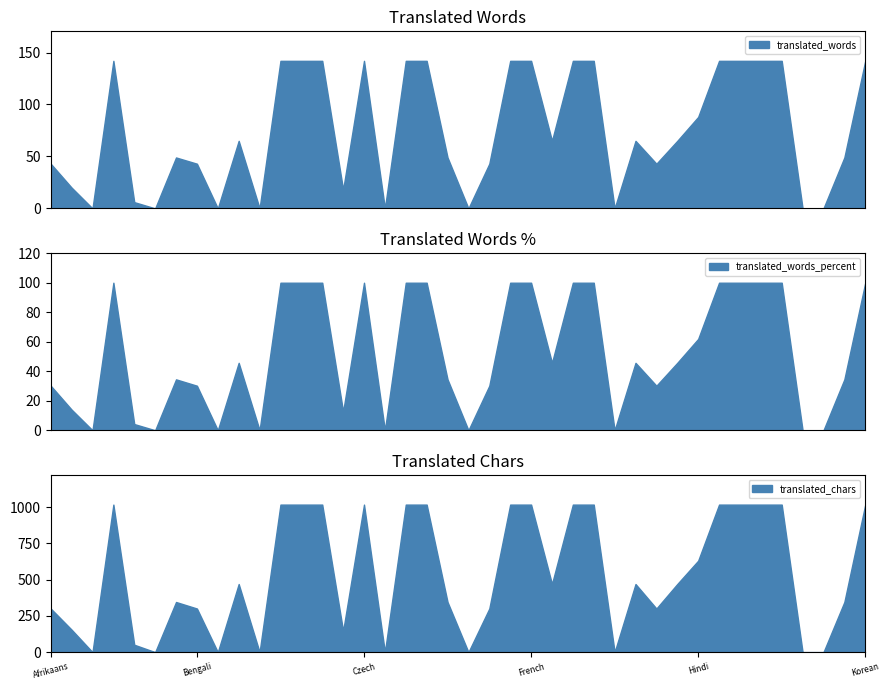

At how many categories does at least one series exceed 321?

24